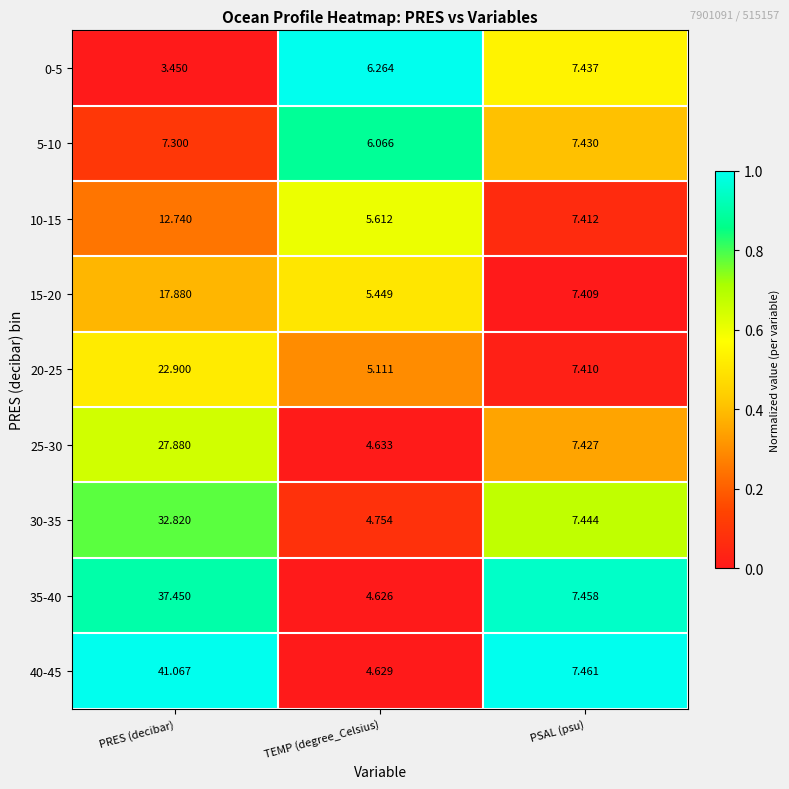

At which category is the sum across all series the highest?

PRES (decibar)